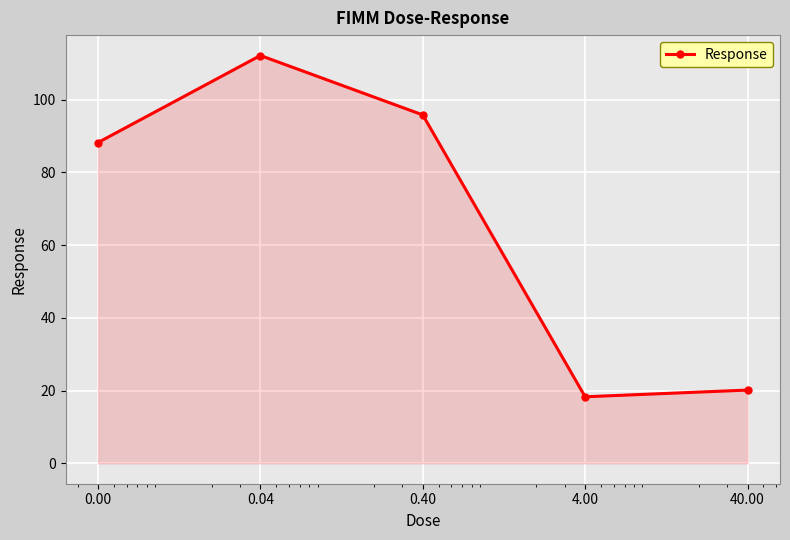

How many interior local peaks (higher than both neighbors) does the data have?

1